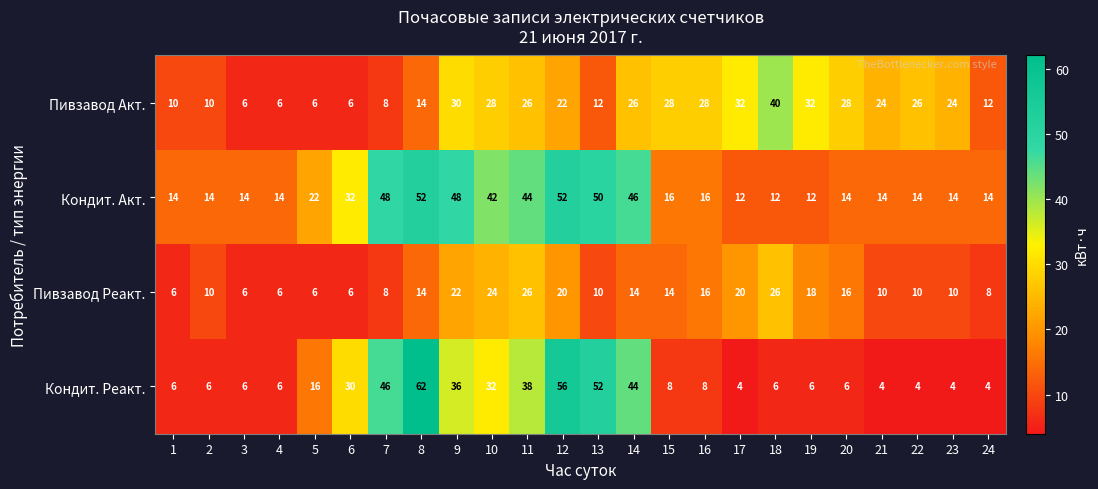

What is the total value across all series at 10?

126